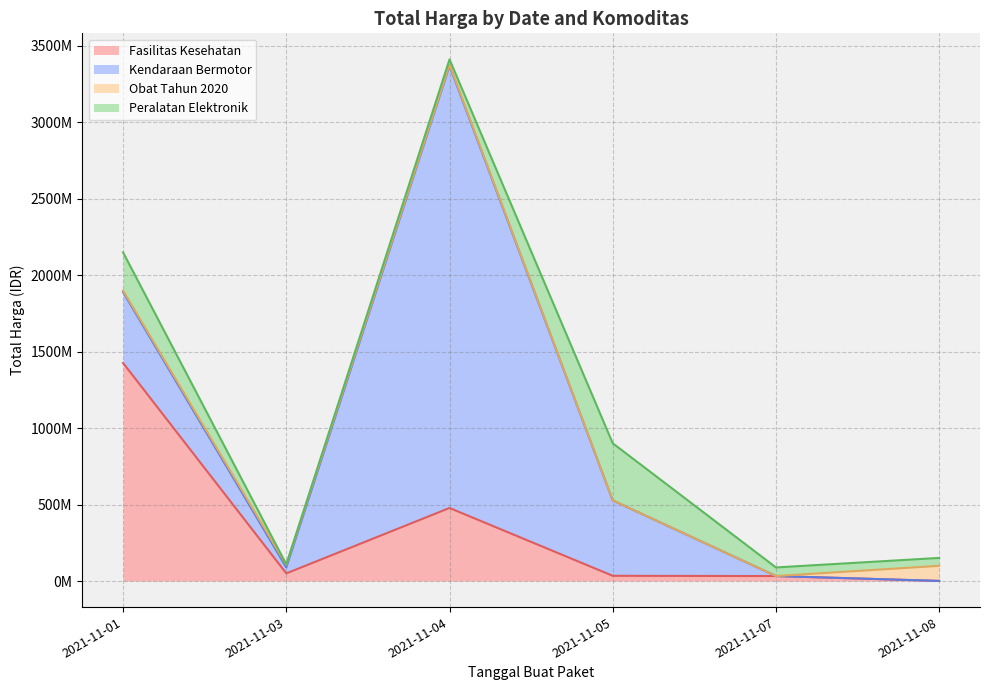

What is the total value across all series at 2021-11-01?

2149400000